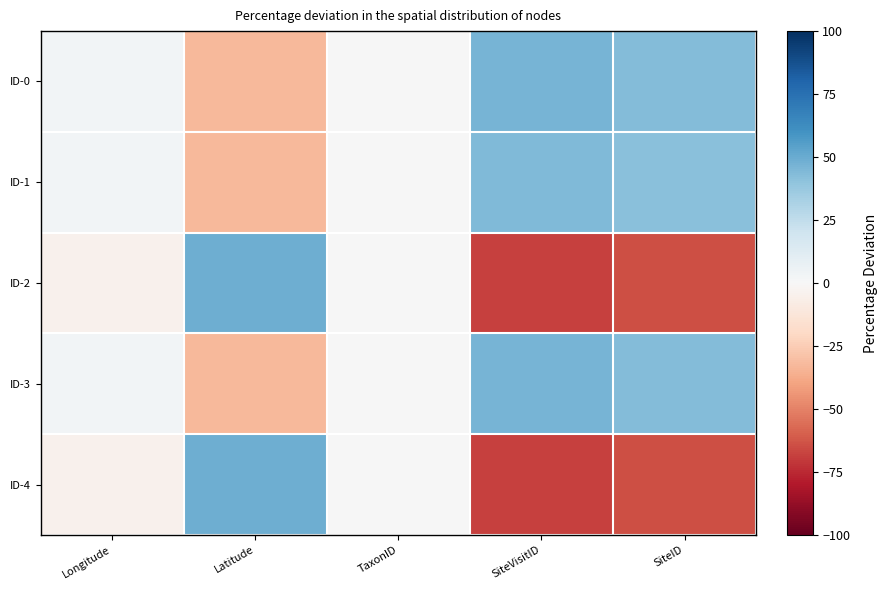

Between Latitude and SiteVisitID, which is larger?

SiteVisitID